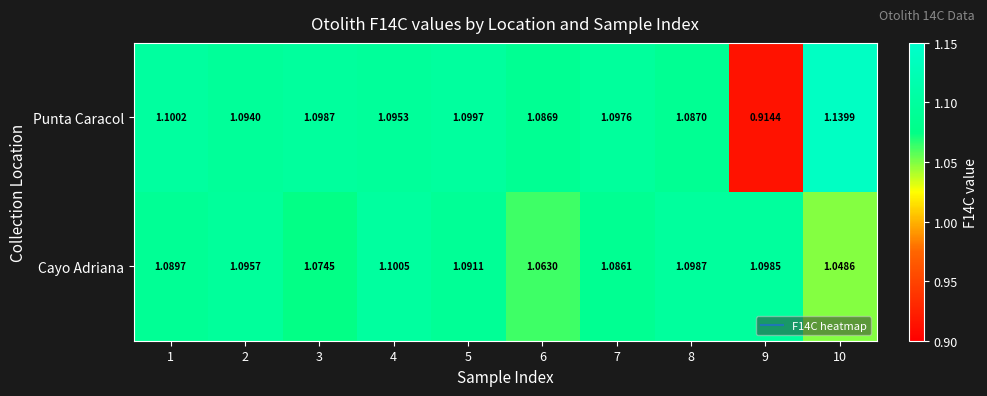

How many distinct data groups are displayed?

2